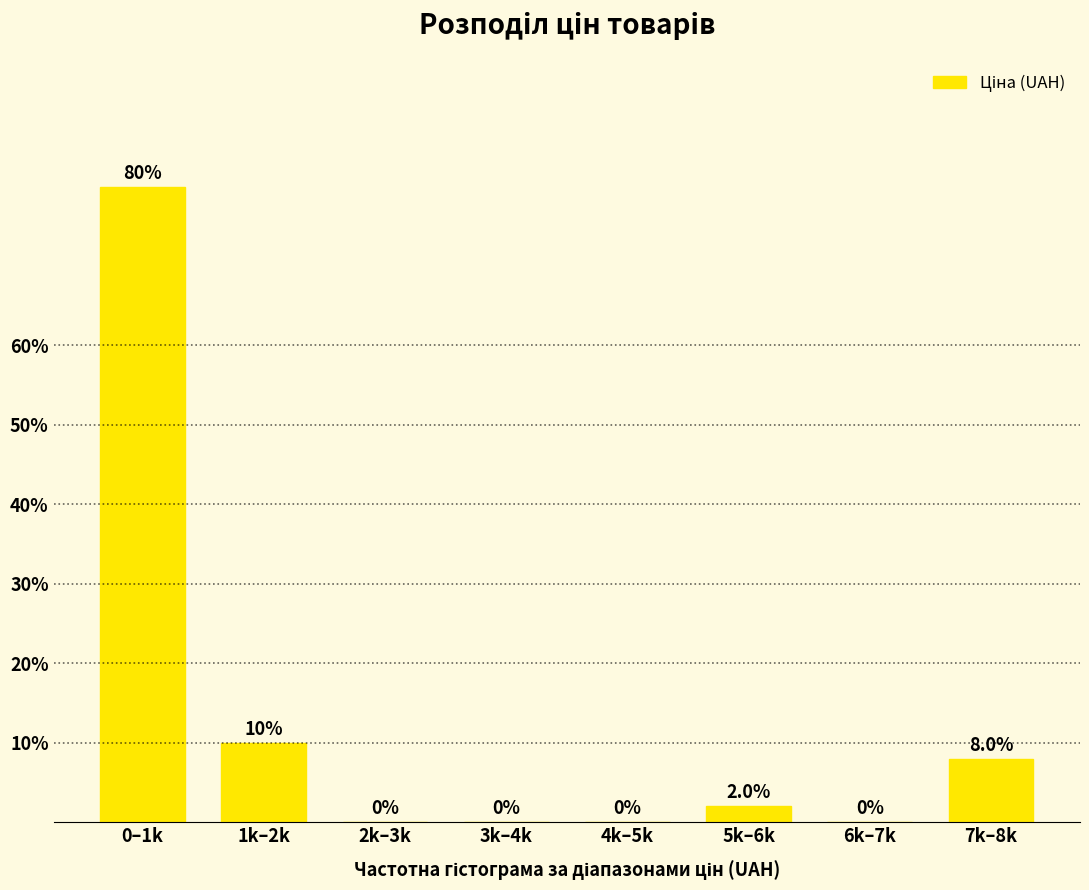

Reading left to right, extract all data points from this chart.

0–1k=80	1k–2k=10	2k–3k=0	3k–4k=0	4k–5k=0	5k–6k=2	6k–7k=0	7k–8k=8